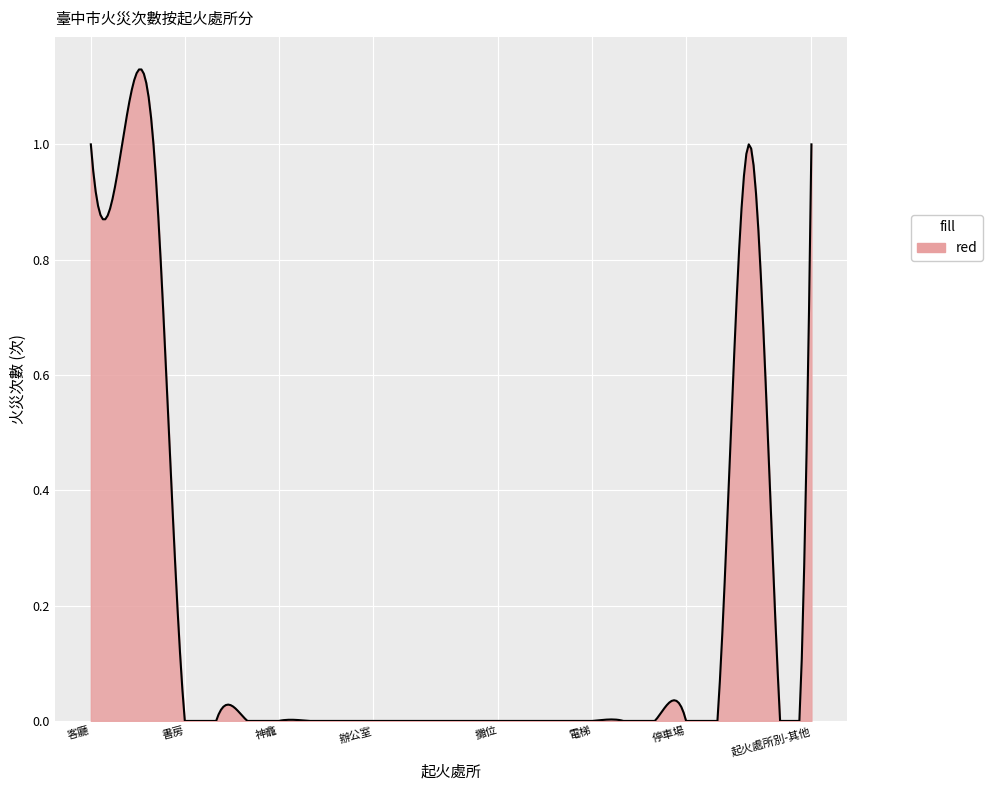

Does the chart display data point markers on the line(s)?

No